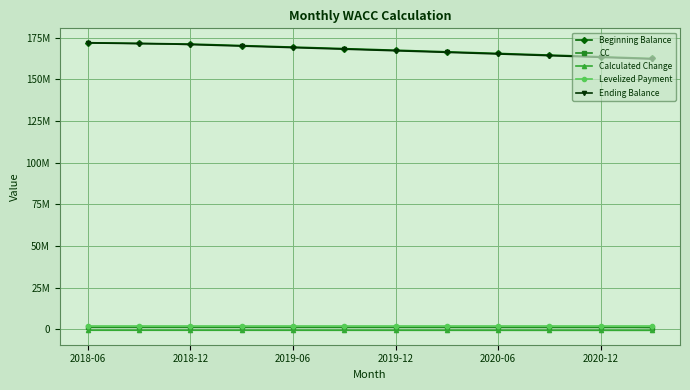

Does the chart have visible grid lines?

Yes